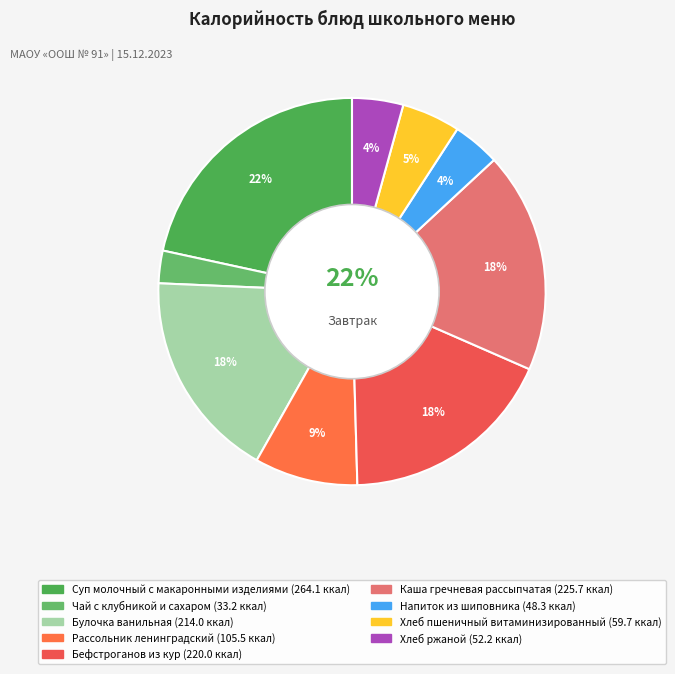

How many slices are in this pie chart?

9